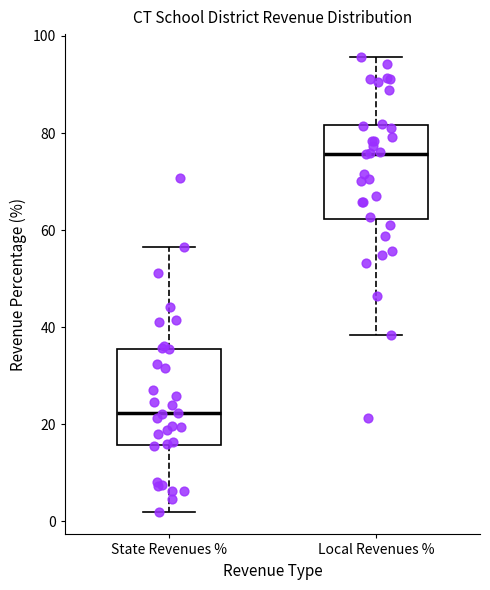

Reading left to right, transcribe this box plot: for each box, give where its median line is, the range the box spans, and where its two whiskers end, as read against the y-axis. The values are not printed on the chart, so give them approximately, as read against the axis.

State Revenues %: median 22, box 16 to 36, whiskers 2 to 56
Local Revenues %: median 76, box 62 to 82, whiskers 38 to 96